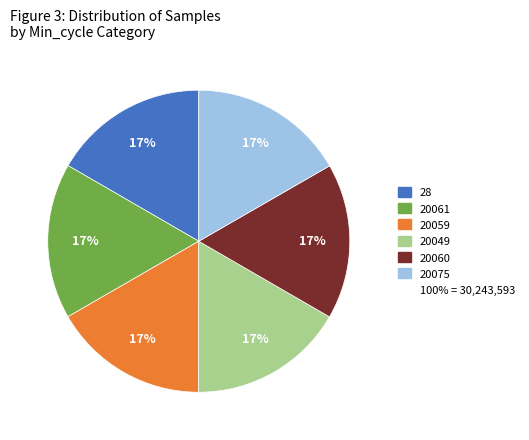

To the nearest percent, what is the average slice percentage?

17%